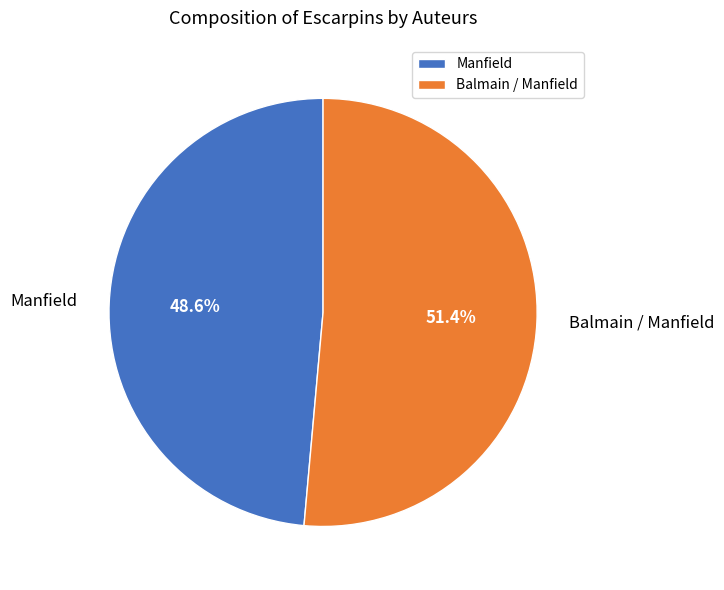

Does Manfield account for over 50% of the chart?

No